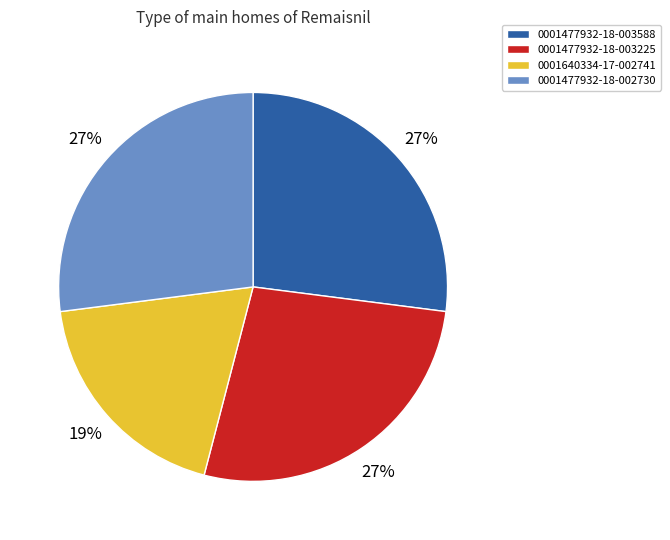

What percentage is the 0001477932-18-002730 slice, to the nearest percent?

27%